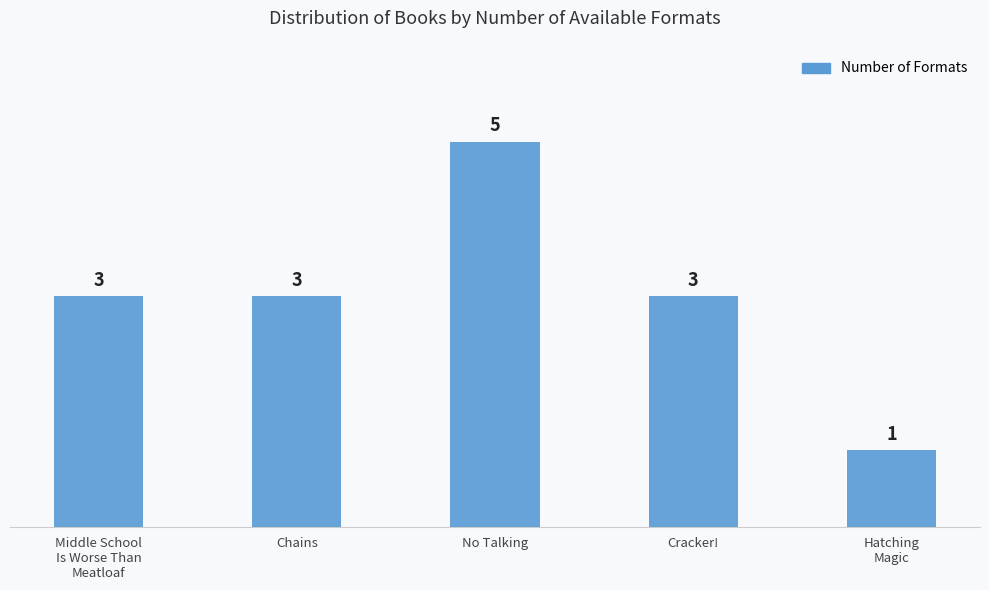

What is the difference between the second highest and minimum values?

2